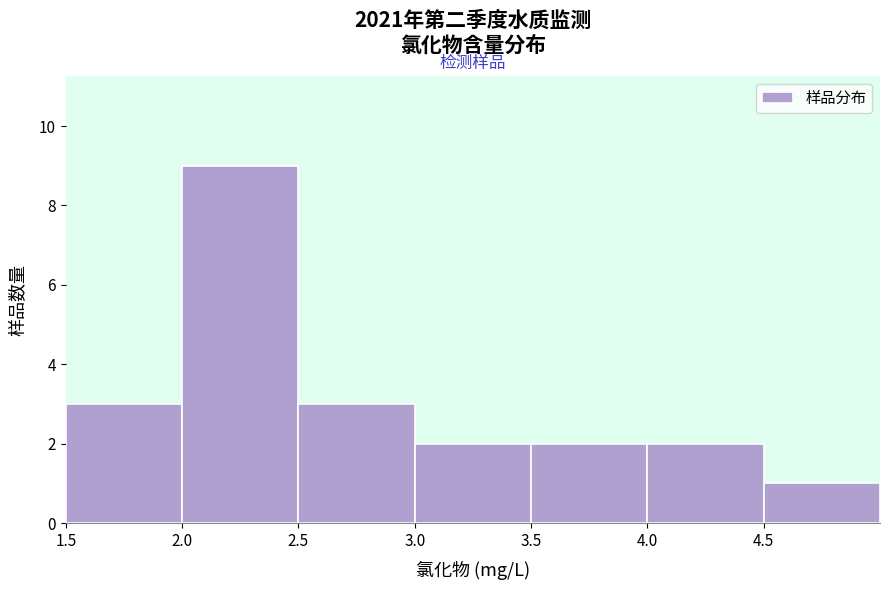

Over which range of the x-axis is the bar tallest?

2.0 to 2.5